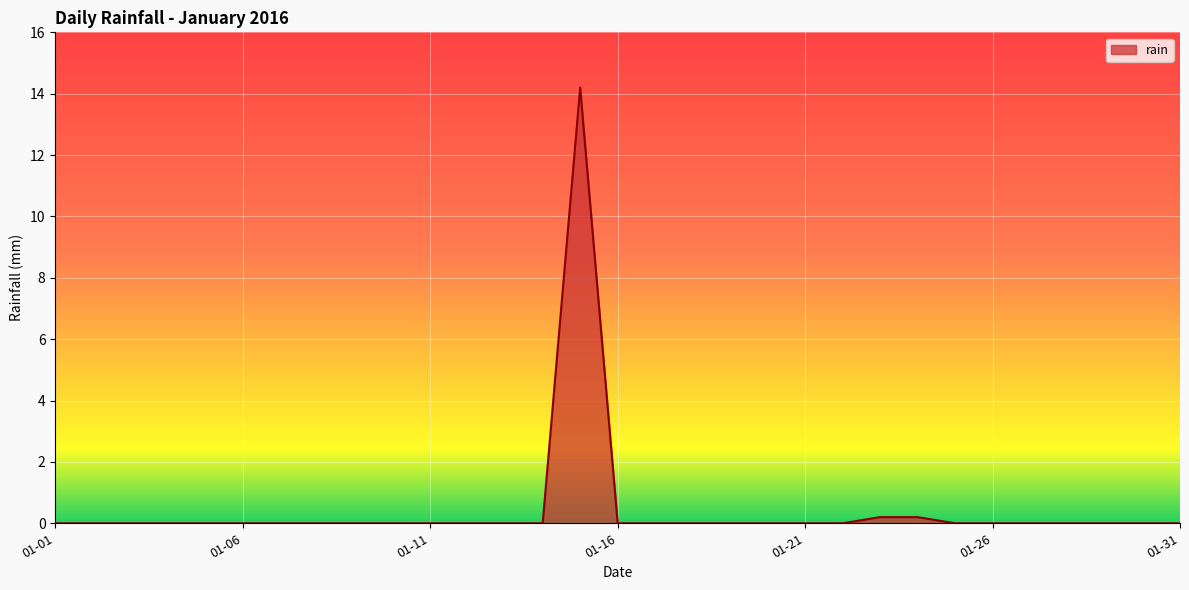

Does the chart have visible grid lines?

Yes